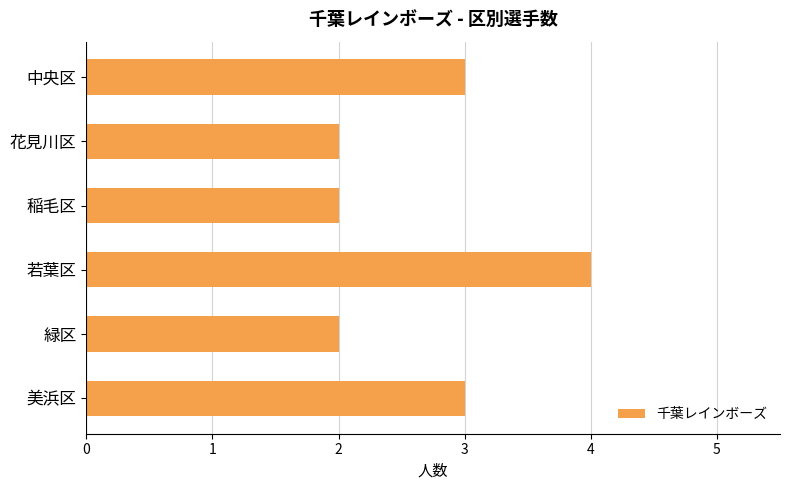

What position from the top is 花見川区?

2